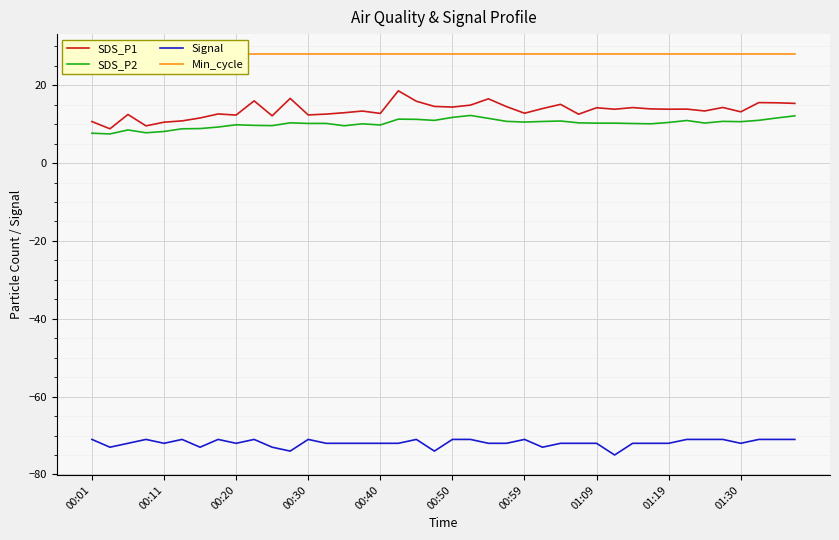

What is the minimum value for Min_cycle?

28.0